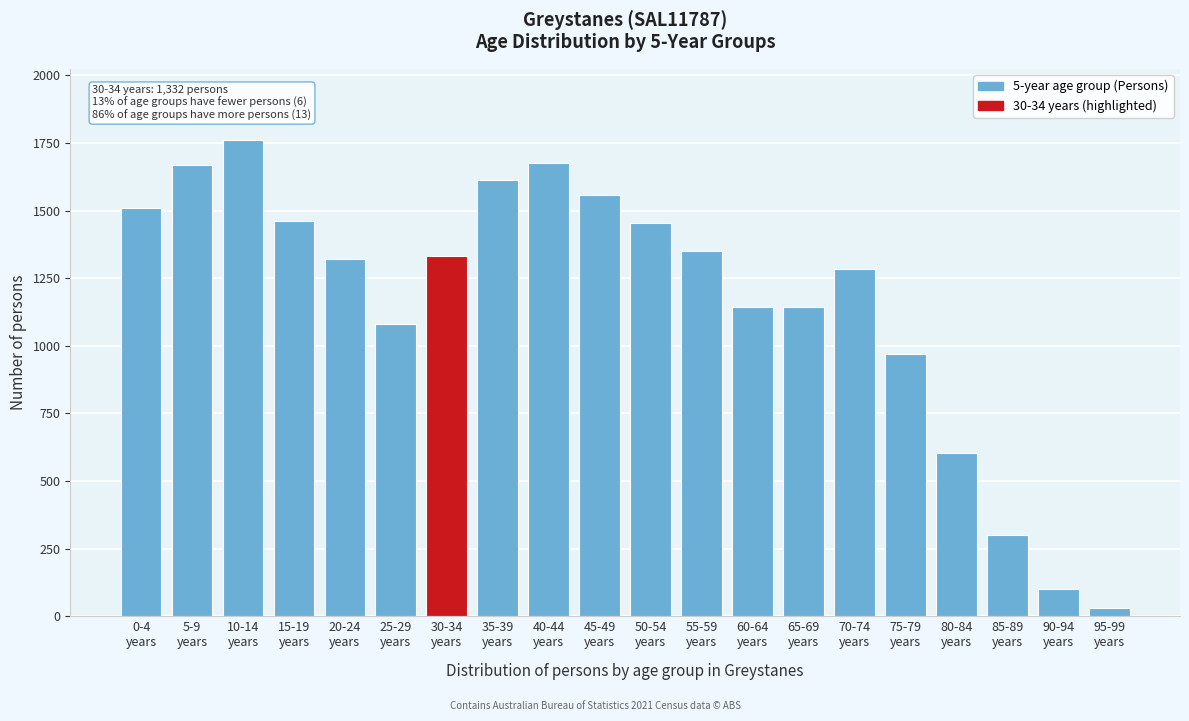

What is the value of the 8th bar from the left?

1614